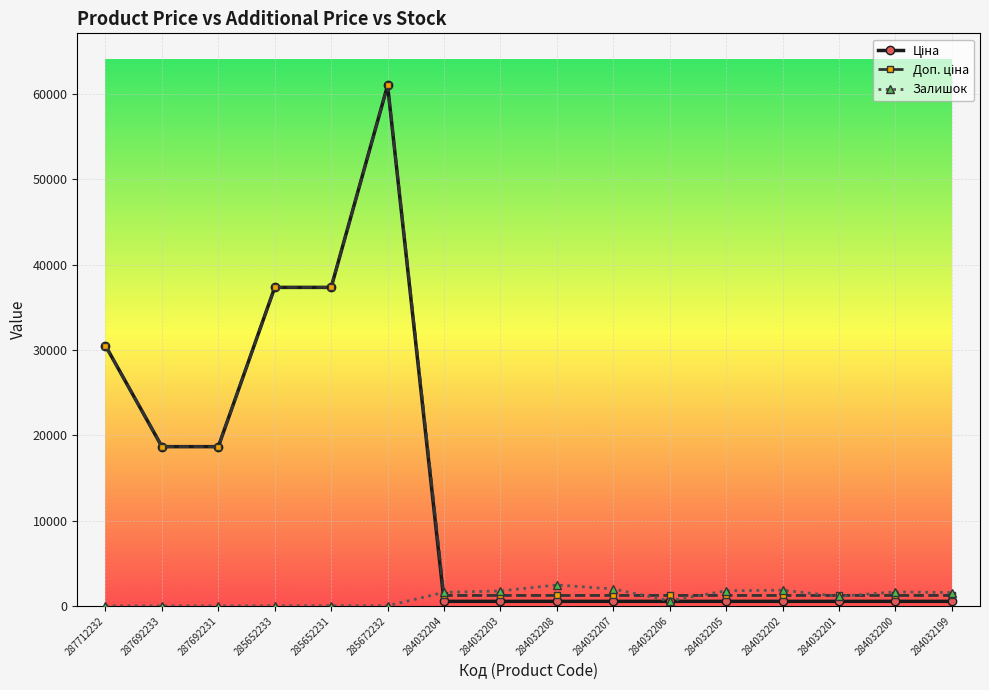

What is the greatest value displayed?

61024.7